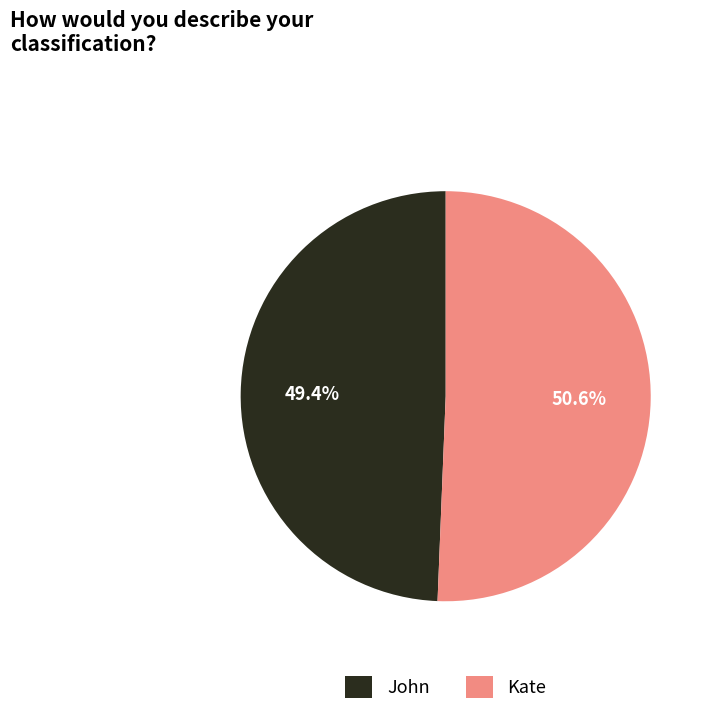

How many segments does this pie chart have?

2